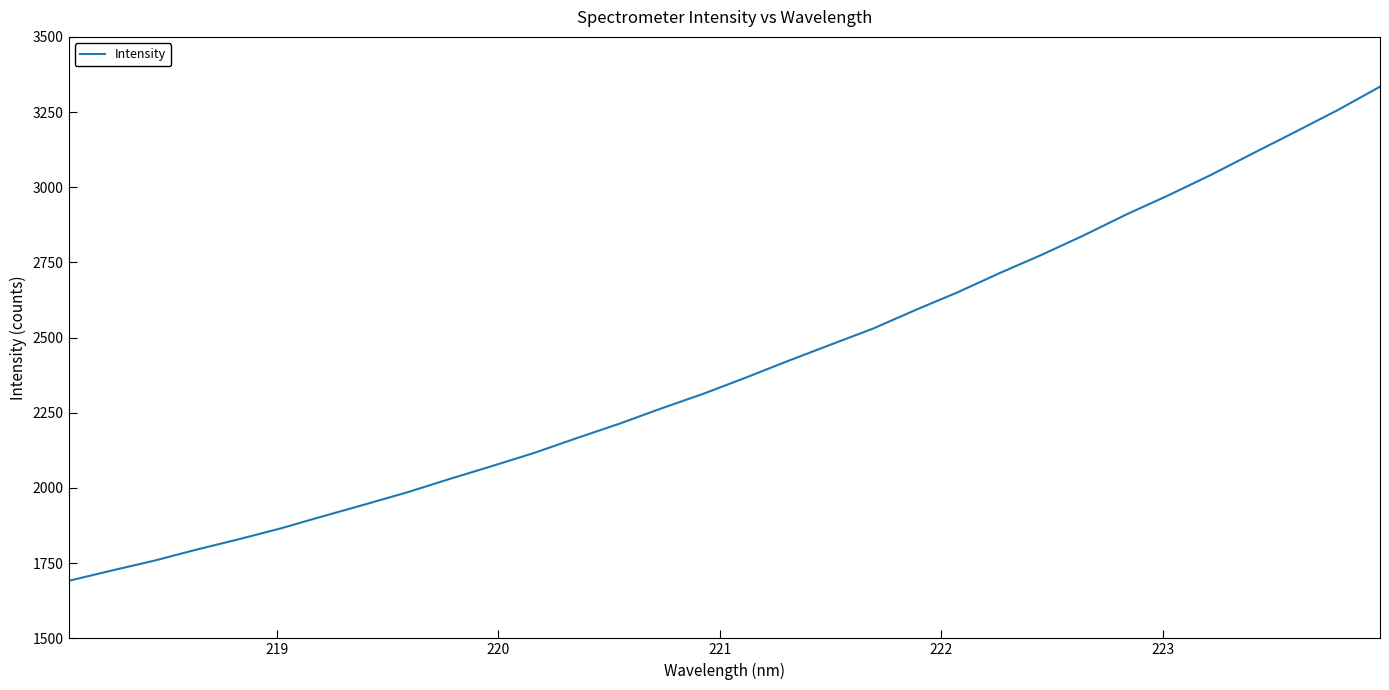

True or false: there are more than 2 points higher than both neighbors.

False